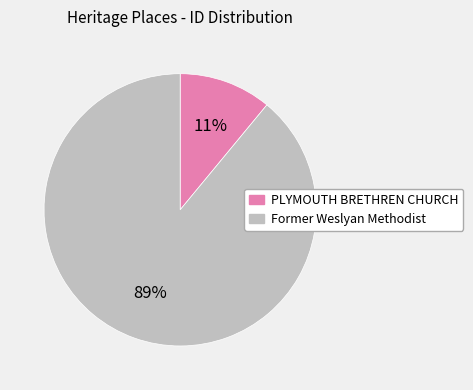

Is it true that PLYMOUTH BRETHREN CHURCH is 11% of the pie?

True